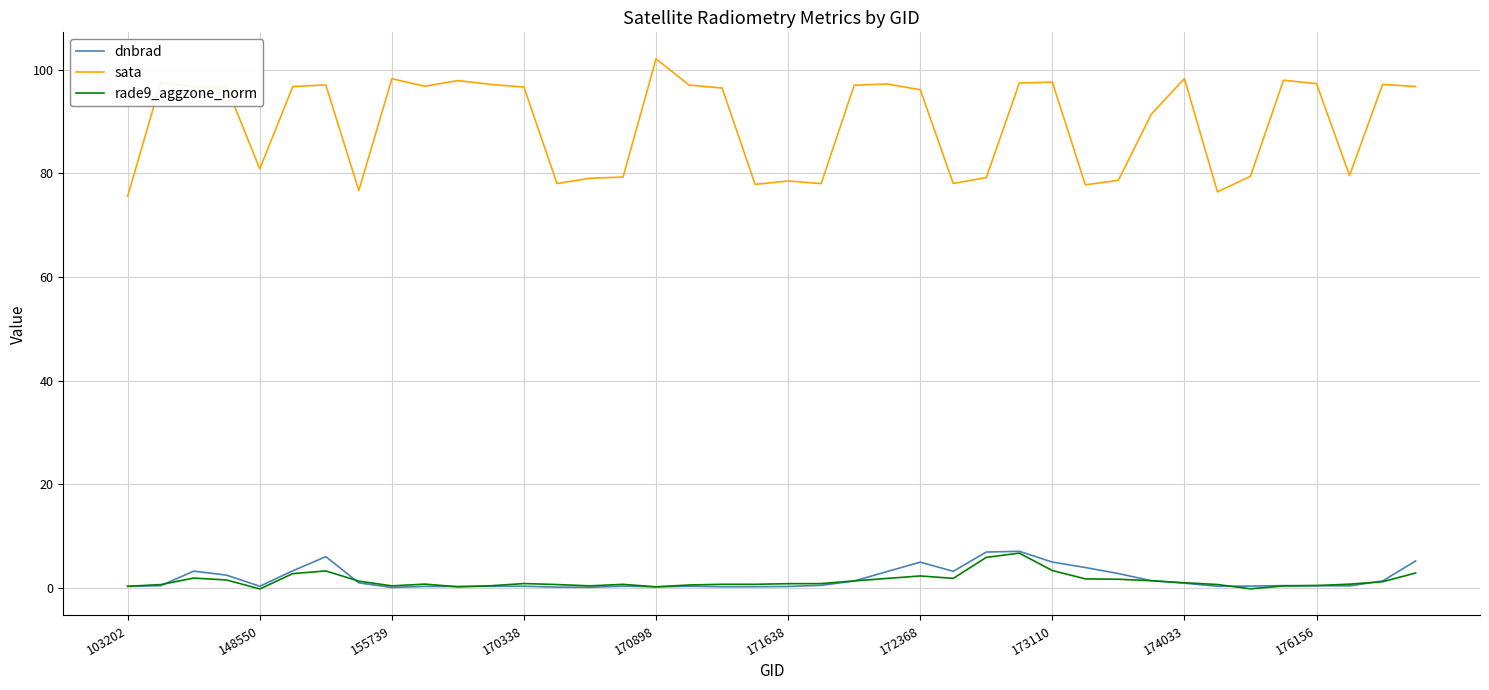

Which series has the largest range (max minus min)?

sata